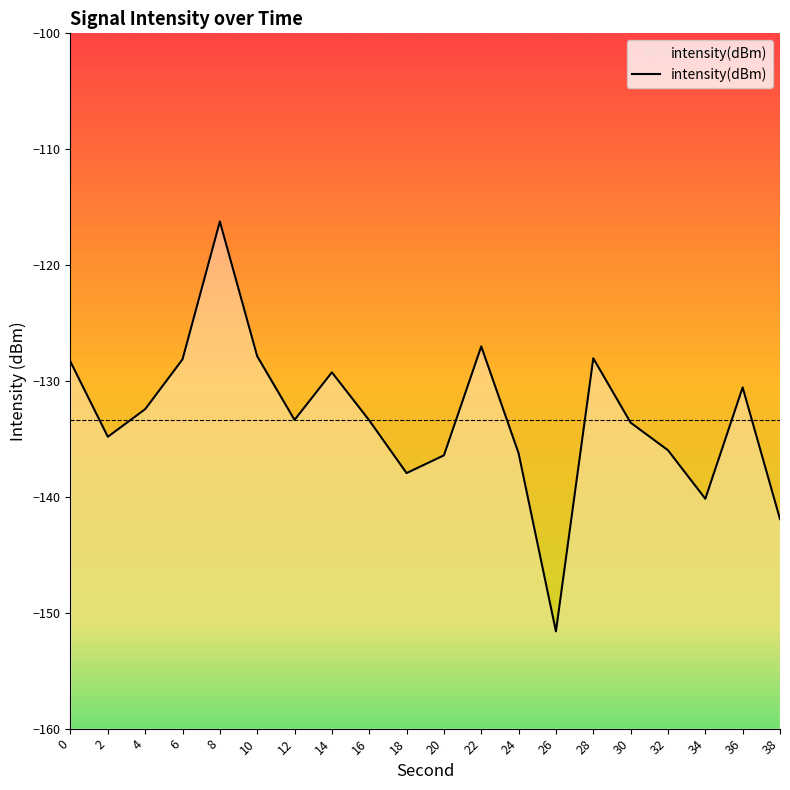

What is the difference between the maximum and minimum values?

35.4